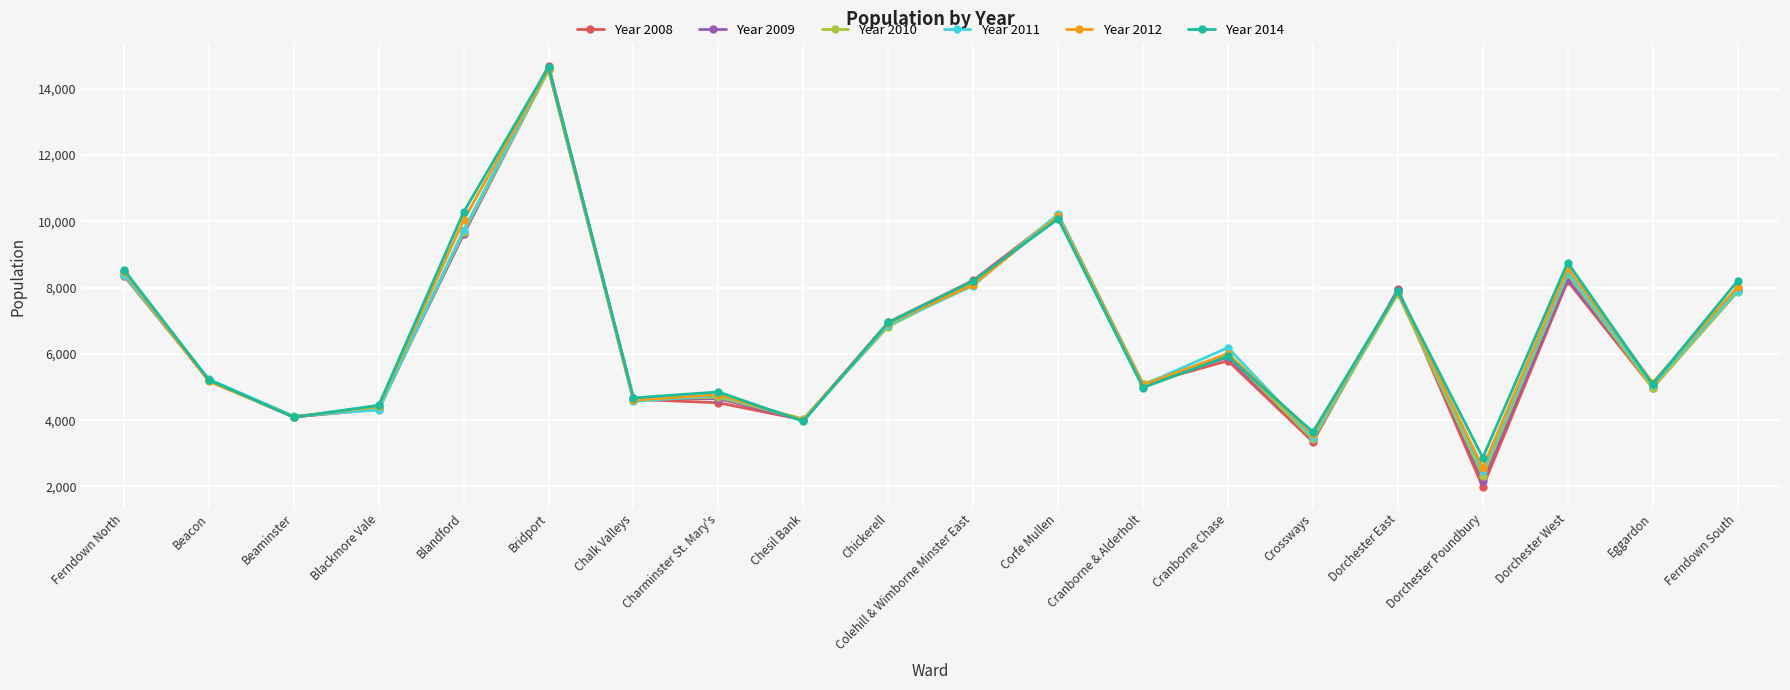

Where does the Year 2011 series first go above 6190?

Ferndown North